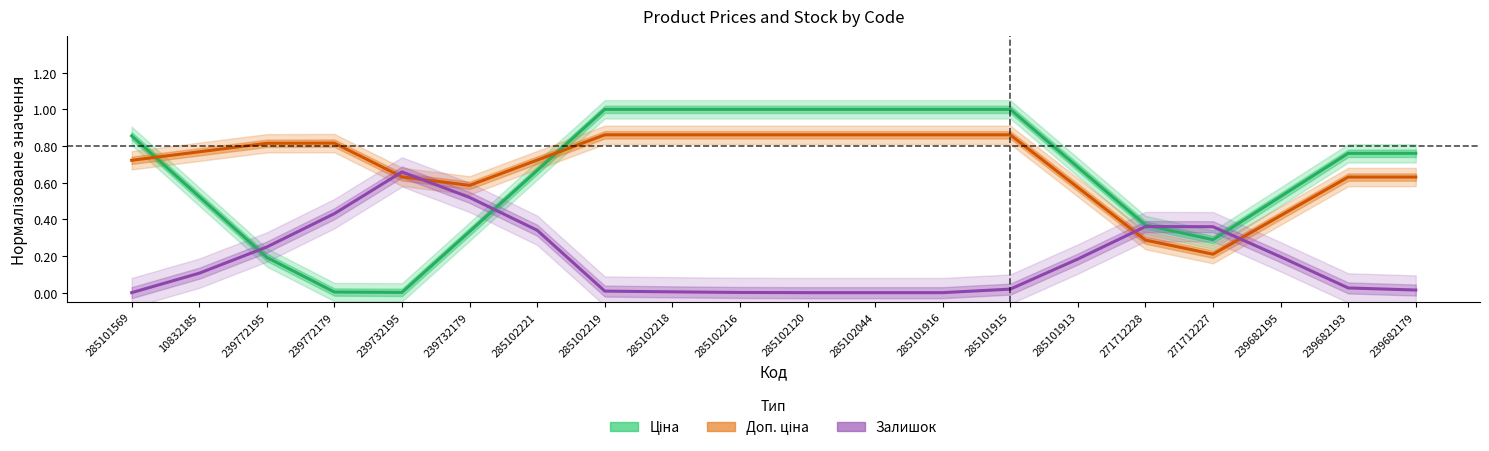

Is it true that Ціна equals 0.6 at 271712228?

False